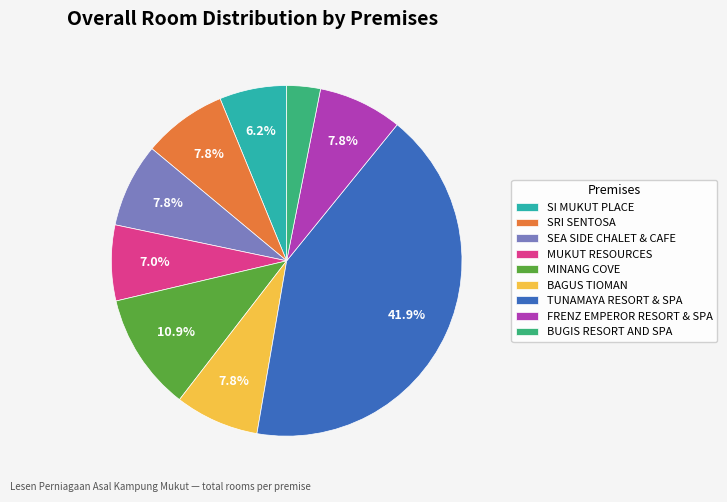

What is the largest slice in the pie chart?

TUNAMAYA RESORT & SPA